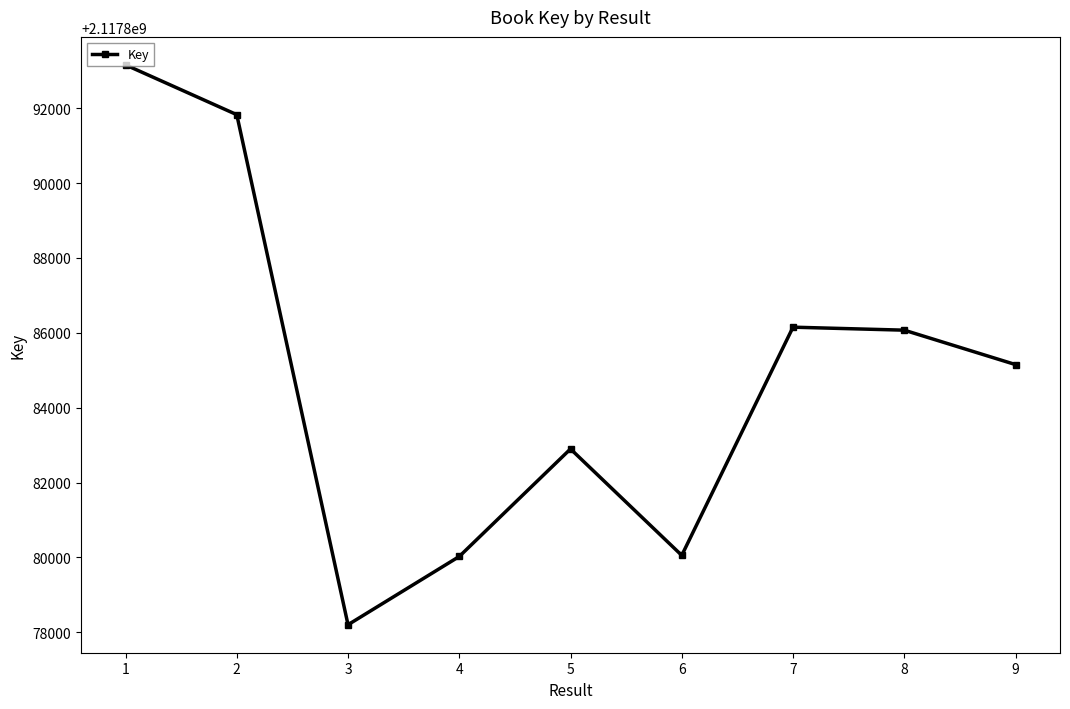

True or false: the data shows 2117886150 at 7.

True